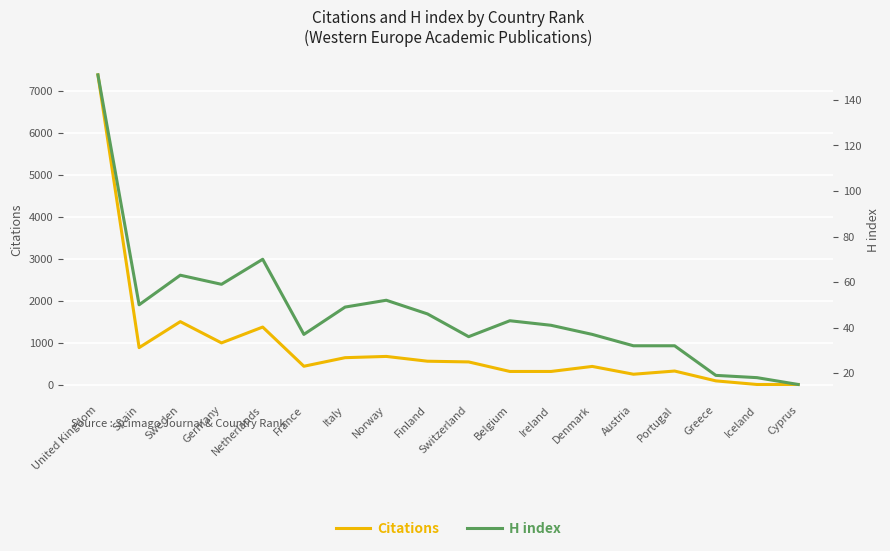

What is the sum of all Citations values?

16668